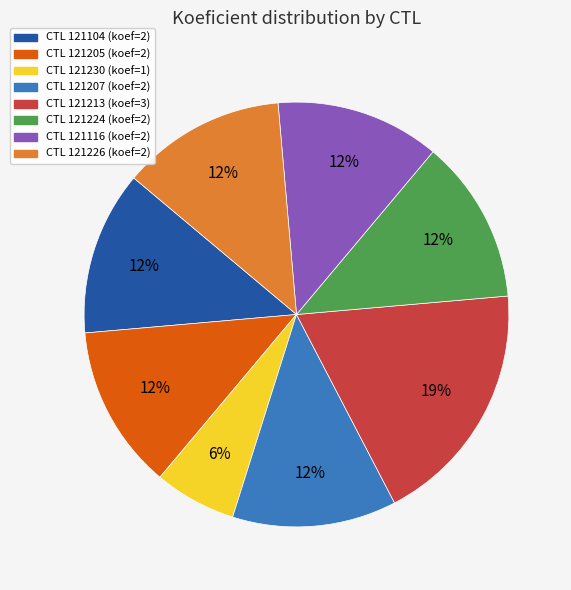

Is there a majority slice in this chart?

No